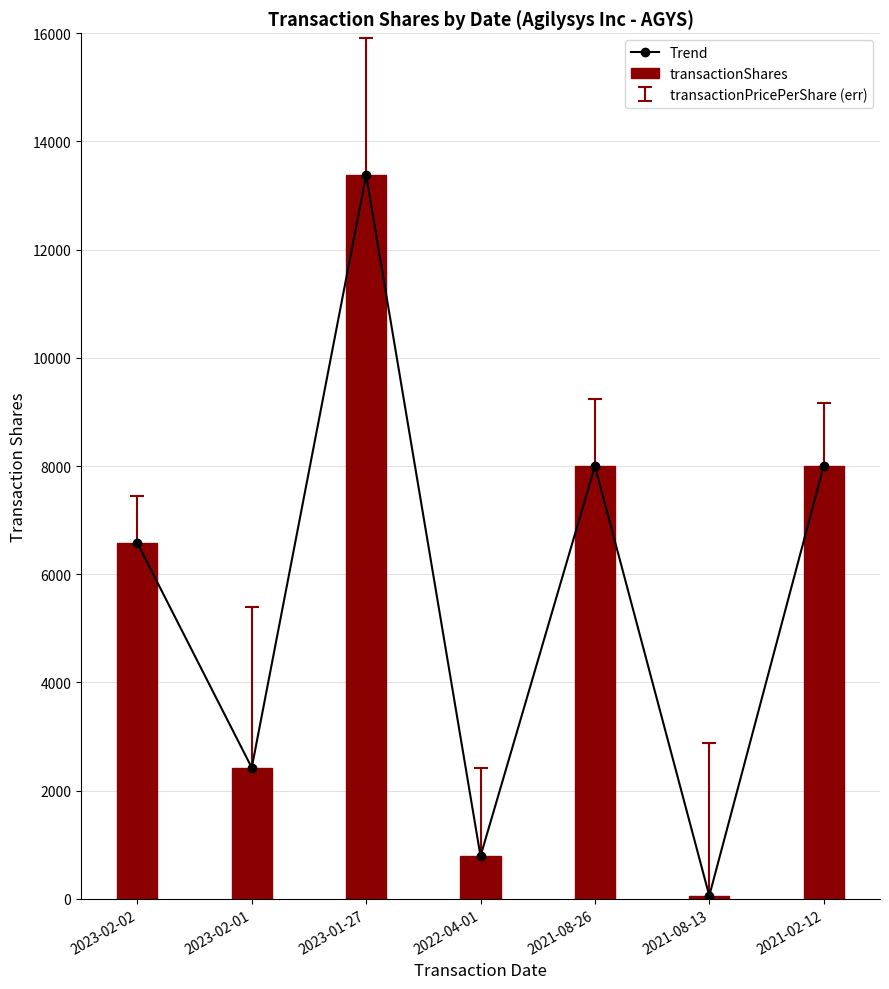

Which series has the widest spread of values?

Trend